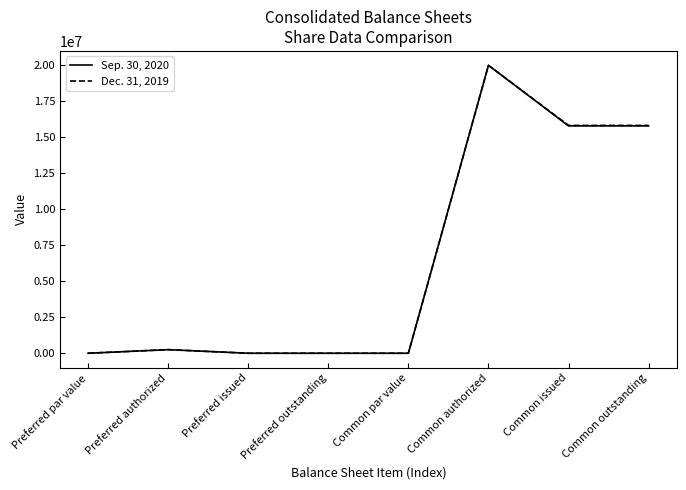

Which series changed the most between Preferred issued and Common issued?

Dec. 31, 2019